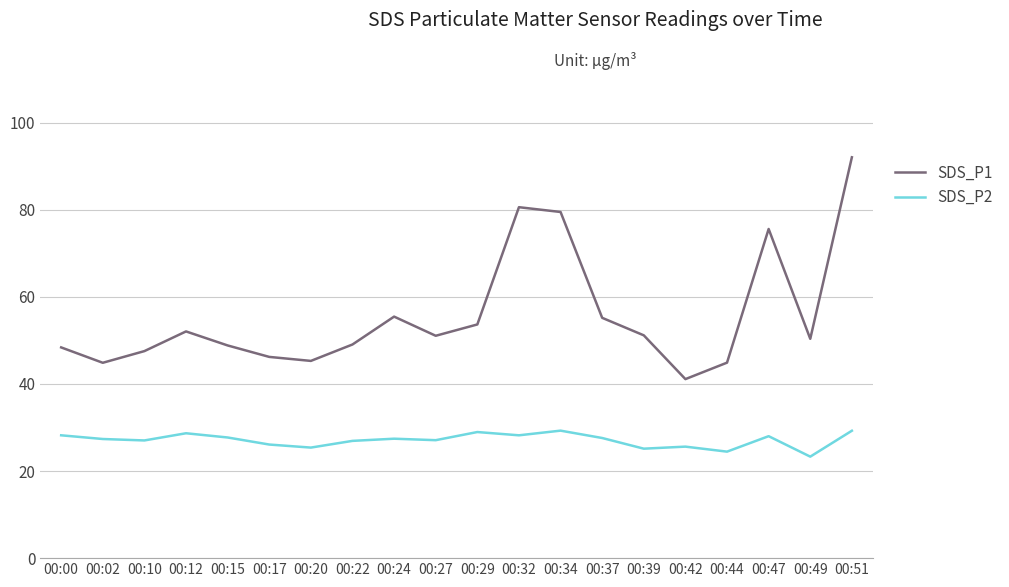

The SDS_P2 series shows 5.9 at 00:22. True or false?

False